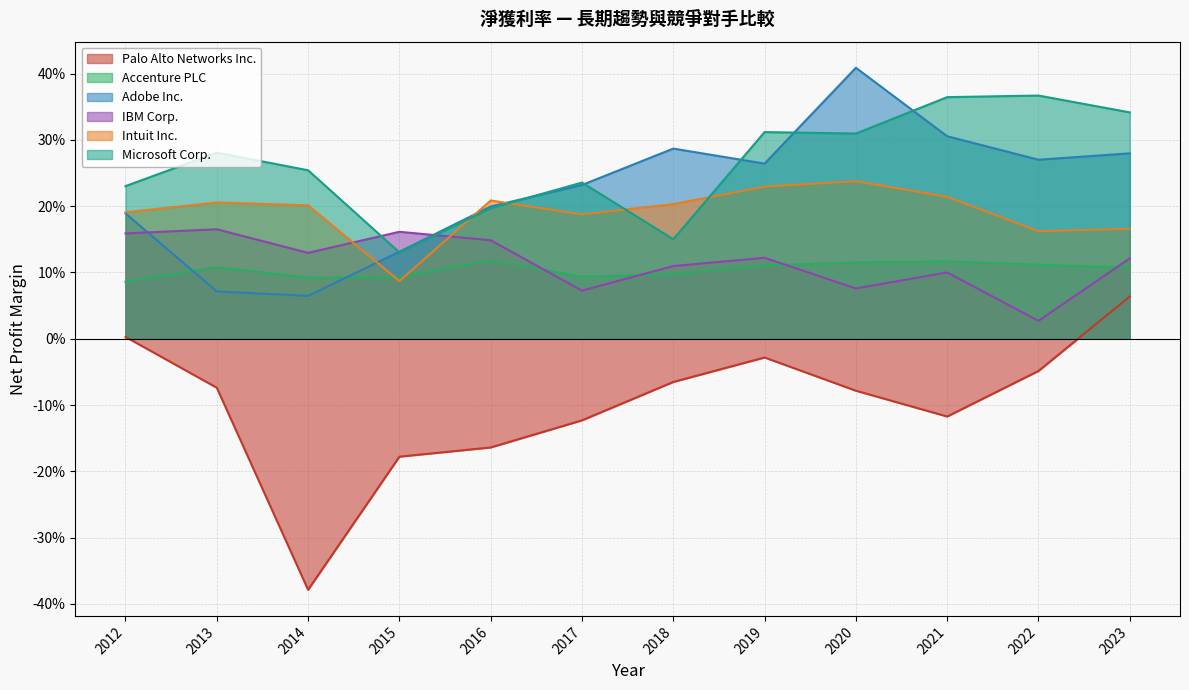

What is the value of the Palo Alto Networks Inc. point at the 7th from the left?

-0.1